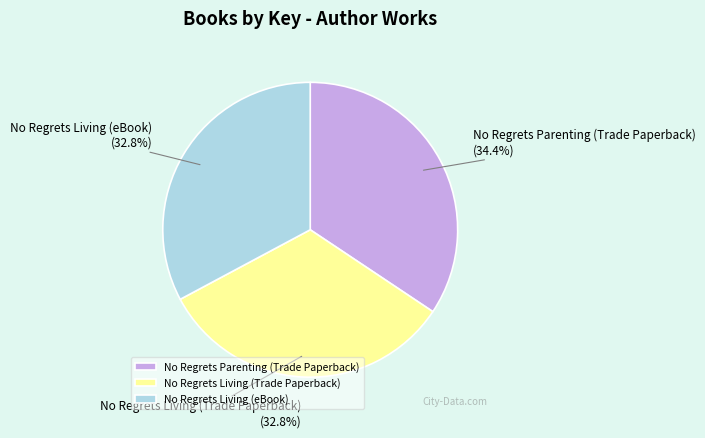

To the nearest percent, what portion does No Regrets Living (Trade Paperback) represent?

33%